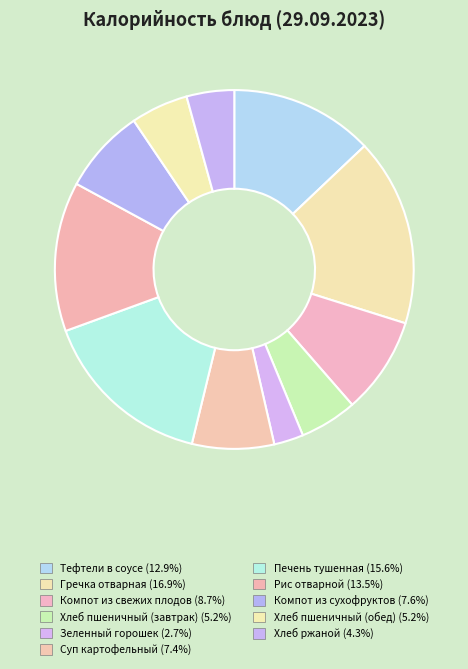

Count the number of slices in the pie.

11